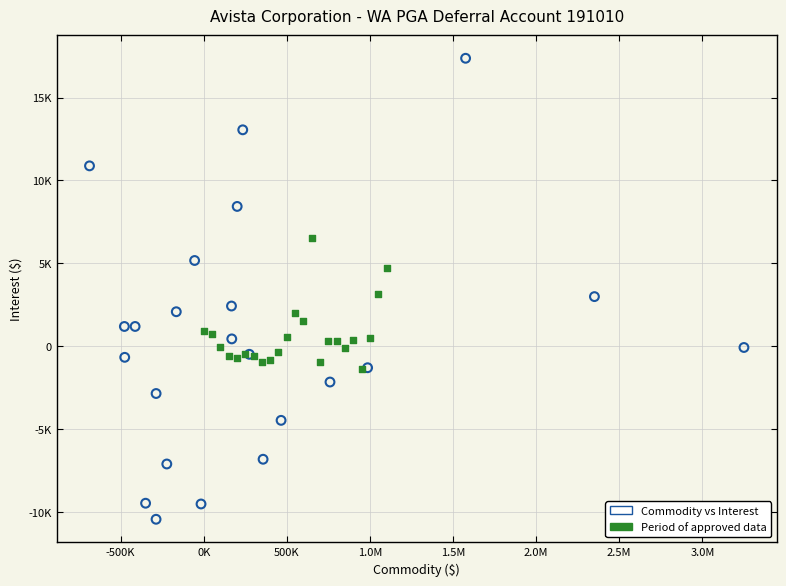

Which series reaches the maximum Y coordinate?

Commodity vs Interest